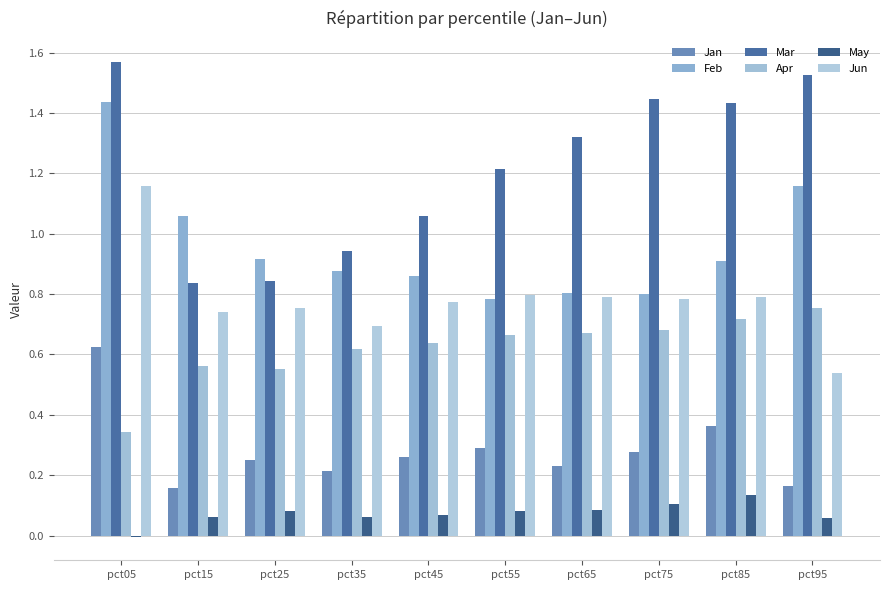

Reading right to left, extract all data points from this chart.

Jan: pct95=0.2	pct85=0.4	pct75=0.3	pct65=0.2	pct55=0.3	pct45=0.3	pct35=0.2	pct25=0.3	pct15=0.2	pct05=0.6
Feb: pct95=1.2	pct85=0.9	pct75=0.8	pct65=0.8	pct55=0.8	pct45=0.9	pct35=0.9	pct25=0.9	pct15=1.1	pct05=1.4
Mar: pct95=1.5	pct85=1.4	pct75=1.4	pct65=1.3	pct55=1.2	pct45=1.1	pct35=0.9	pct25=0.8	pct15=0.8	pct05=1.6
Apr: pct95=0.8	pct85=0.7	pct75=0.7	pct65=0.7	pct55=0.7	pct45=0.6	pct35=0.6	pct25=0.6	pct15=0.6	pct05=0.3
May: pct95=0.1	pct85=0.1	pct75=0.1	pct65=0.1	pct55=0.1	pct45=0.1	pct35=0.1	pct25=0.1	pct15=0.1	pct05=-0.0
Jun: pct95=0.5	pct85=0.8	pct75=0.8	pct65=0.8	pct55=0.8	pct45=0.8	pct35=0.7	pct25=0.8	pct15=0.7	pct05=1.2